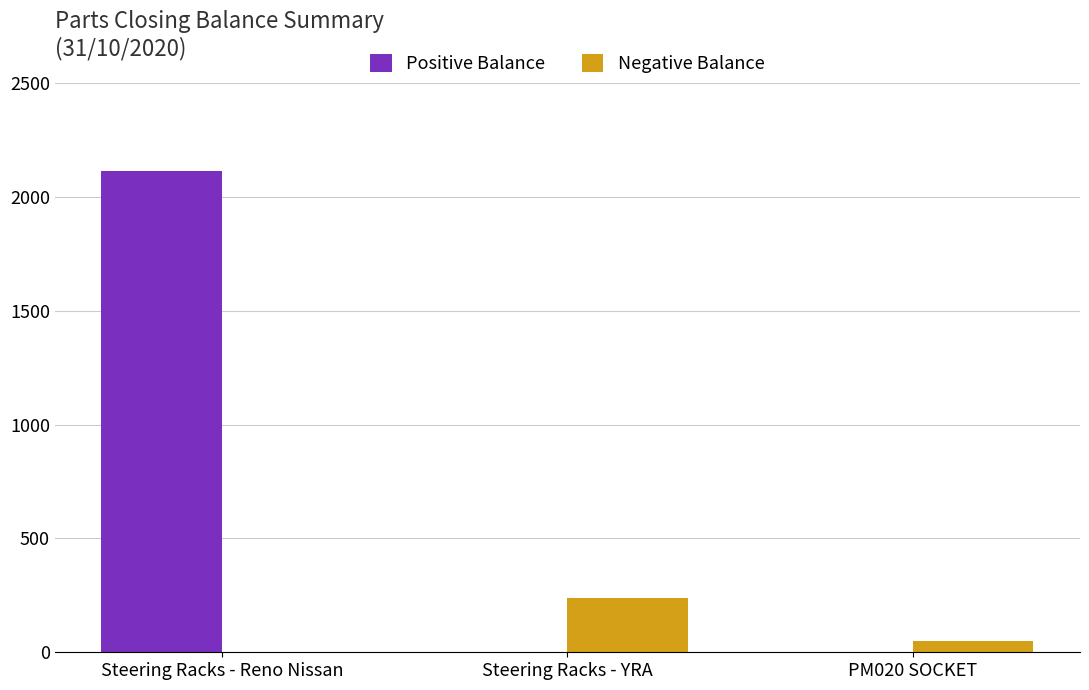

Which series has the largest range (max minus min)?

Positive Balance